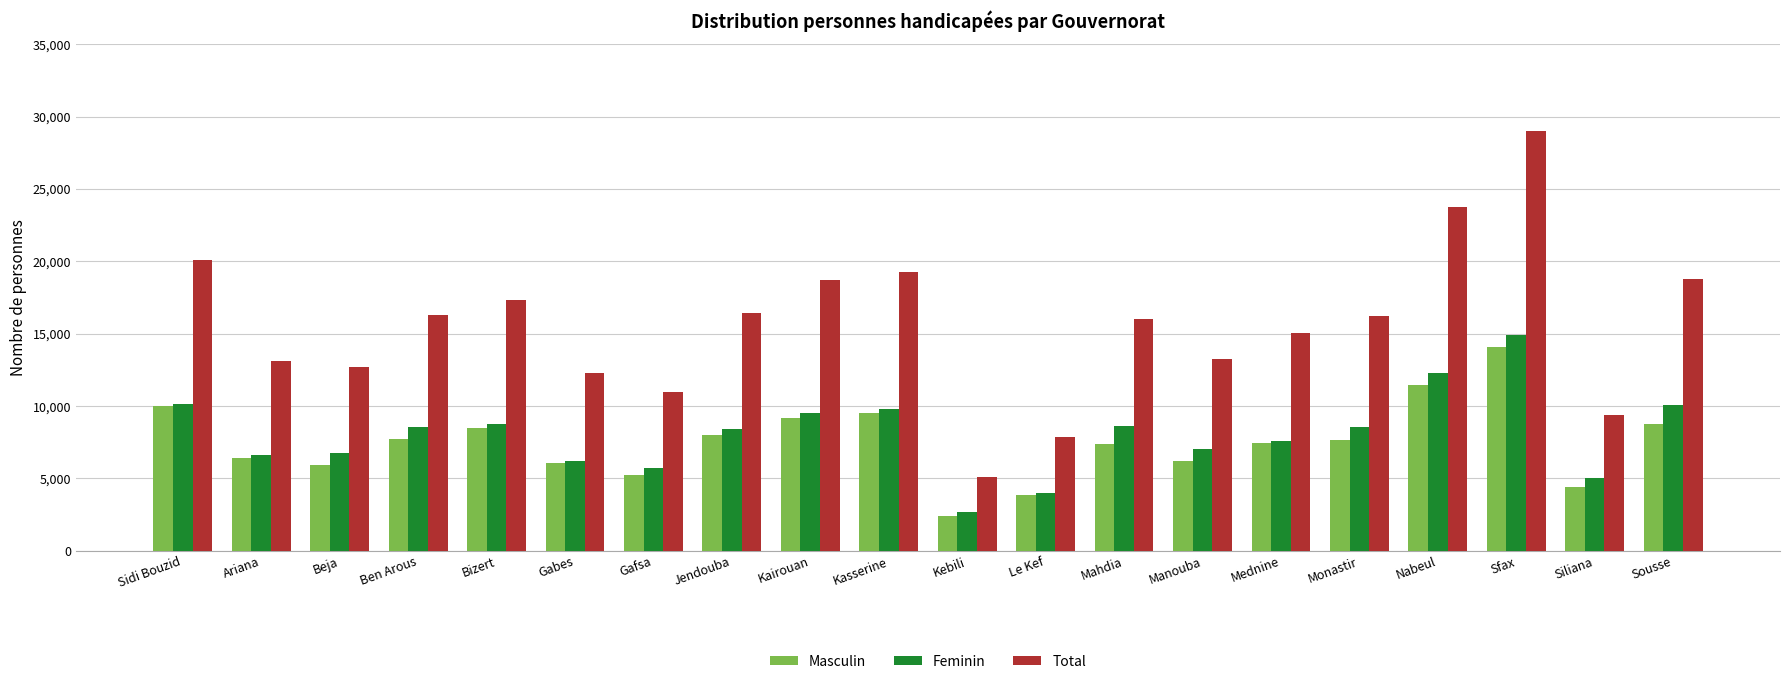

What is the value of the Total bar at the 18th from the left?

28975